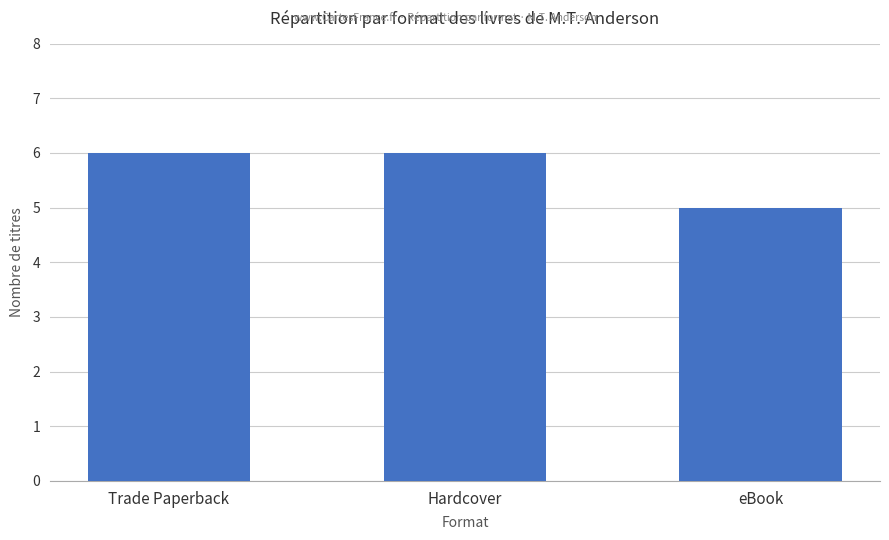

Reading right to left, what are all the values shown in this chart?

5	6	6